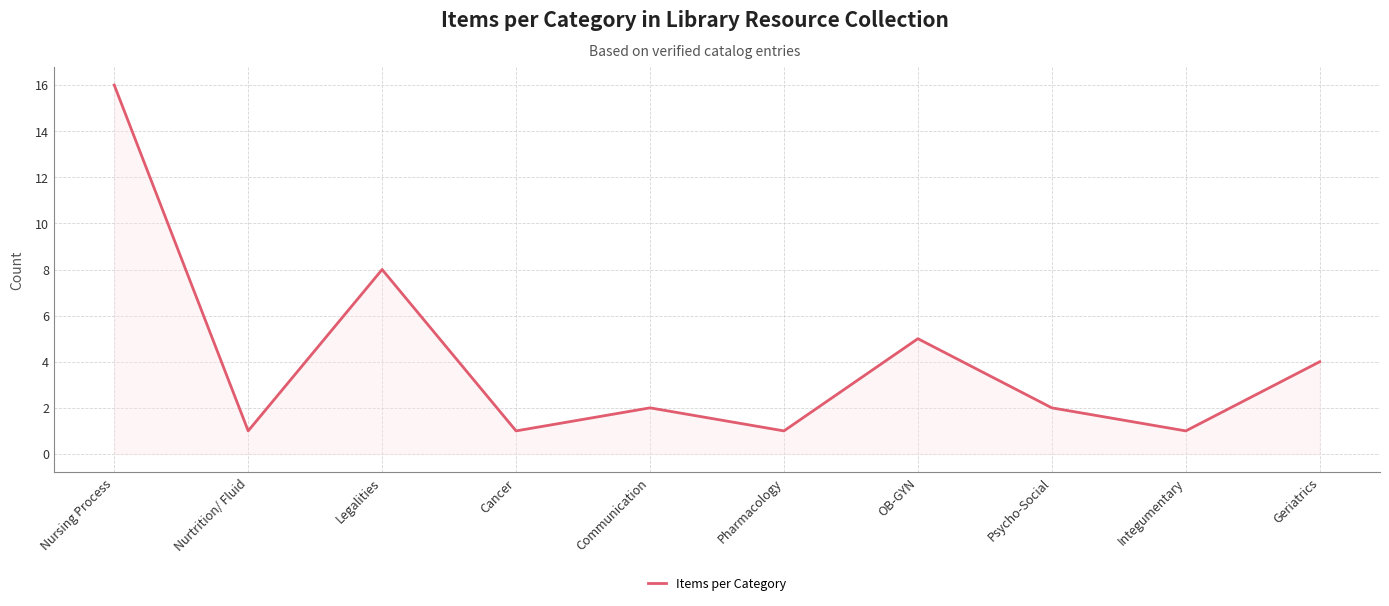

Does the chart display data point markers on the line(s)?

No